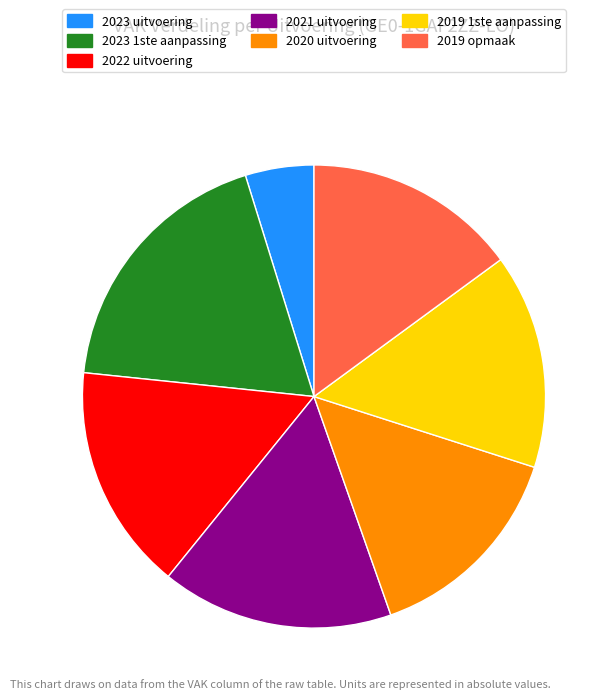

What is the ratio of the value at 2022 uitvoering to the value at 2020 uitvoering?

1.1